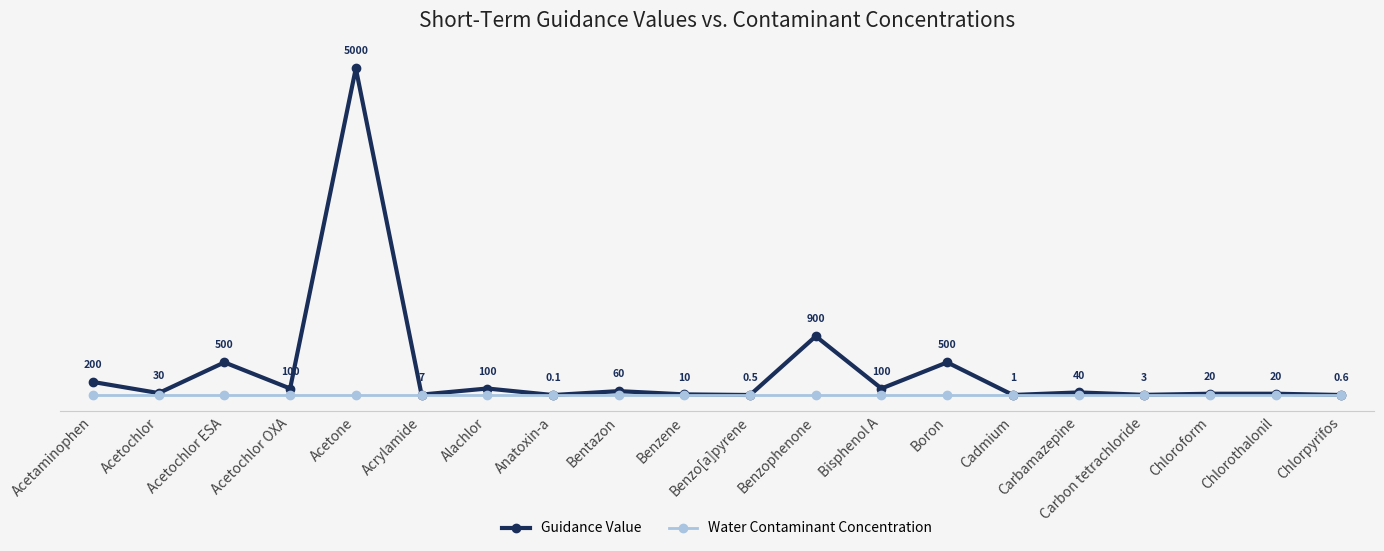

Is this an area chart (filled region under the line)?

No